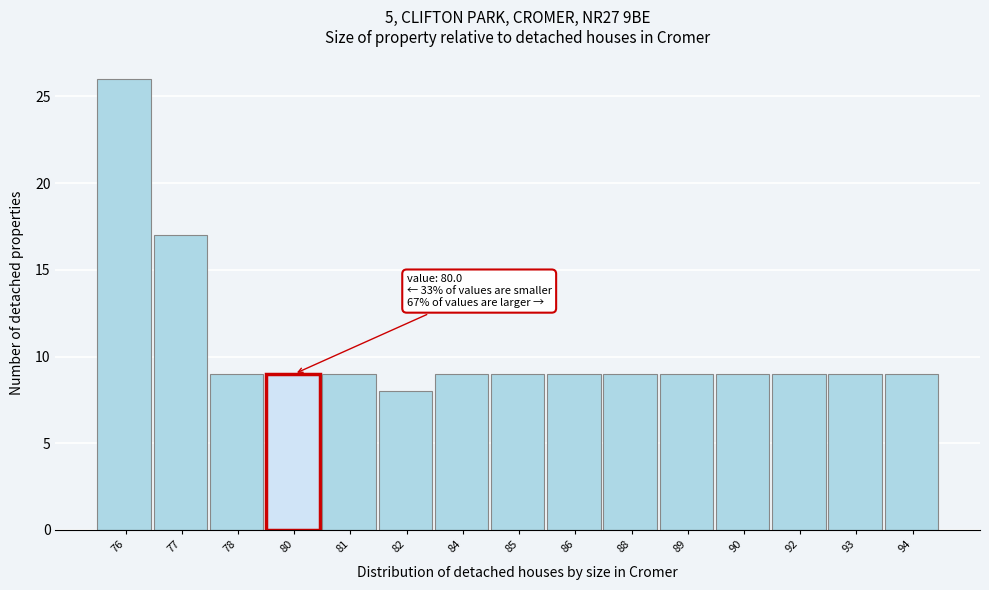

Reading left to right, extract all data points from this chart.

26	17	9	9	9	8	9	9	9	9	9	9	9	9	9